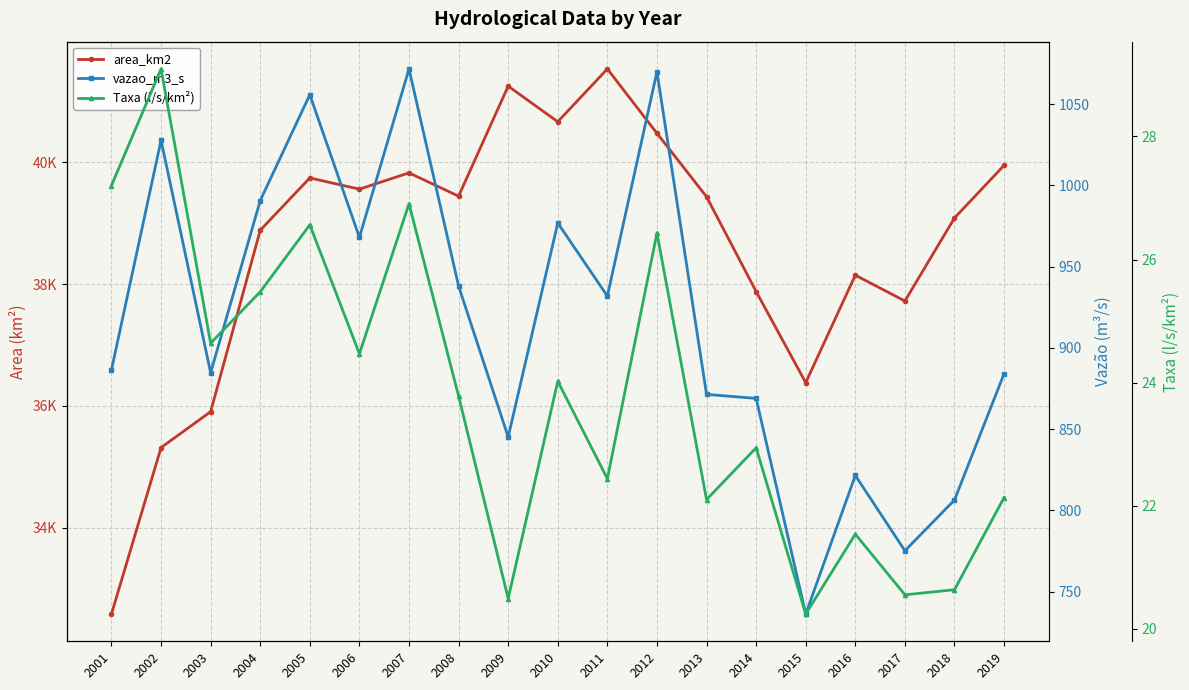

Reading left to right, what are all the values shown in this chart?

area_km2: 32584.7	35316.8	35906.2	38885.2	39744.0	39559.5	39827.1	39444.7	41250.8	40666.4	41533.3	40476.8	39435.1	37879.2	36383.0	38147.4	37723.6	39086.6	39950.4
vazao_m3_s: 886.4	1027.7	884.7	990.6	1055.7	967.9	1071.6	938.0	845.1	976.8	931.8	1069.8	871.4	868.9	736.2	821.5	775.2	806.4	884.1
Taxa (l/s/km²): 27.2	29.1	24.6	25.5	26.6	24.5	26.9	23.8	20.5	24.0	22.4	26.4	22.1	22.9	20.2	21.5	20.5	20.6	22.1